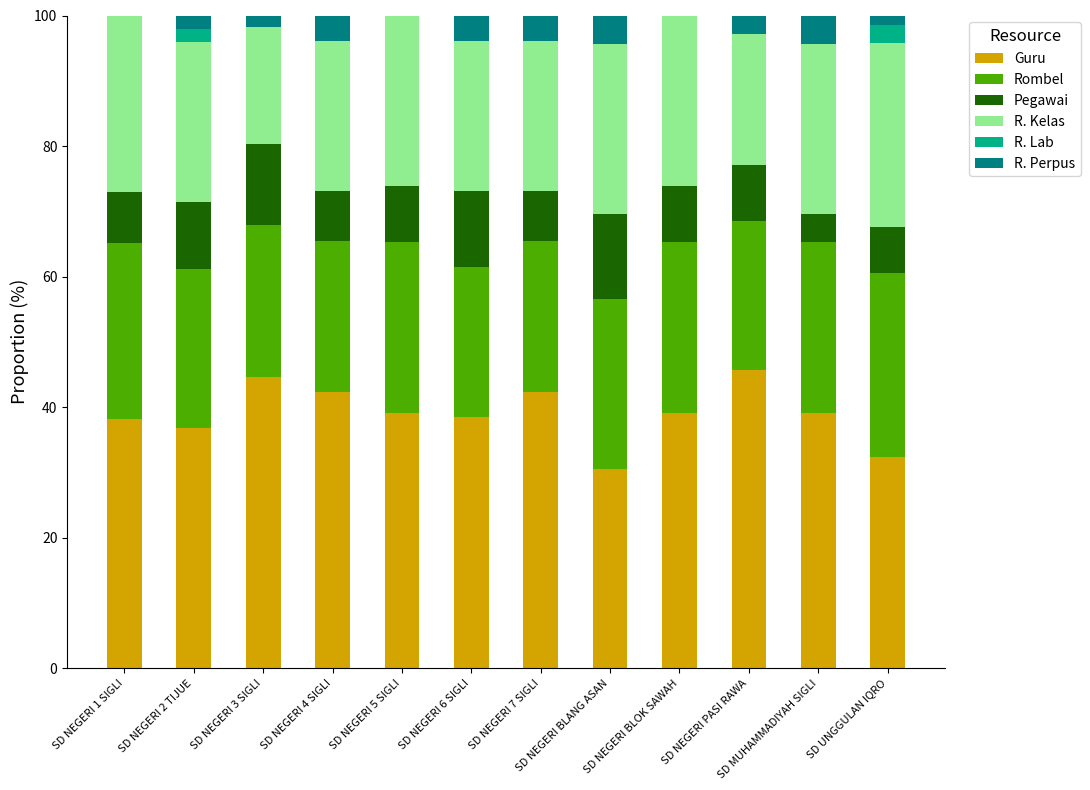

True or false: Guru has a value of 39.1 at SD MUHAMMADIYAH SIGLI.

True